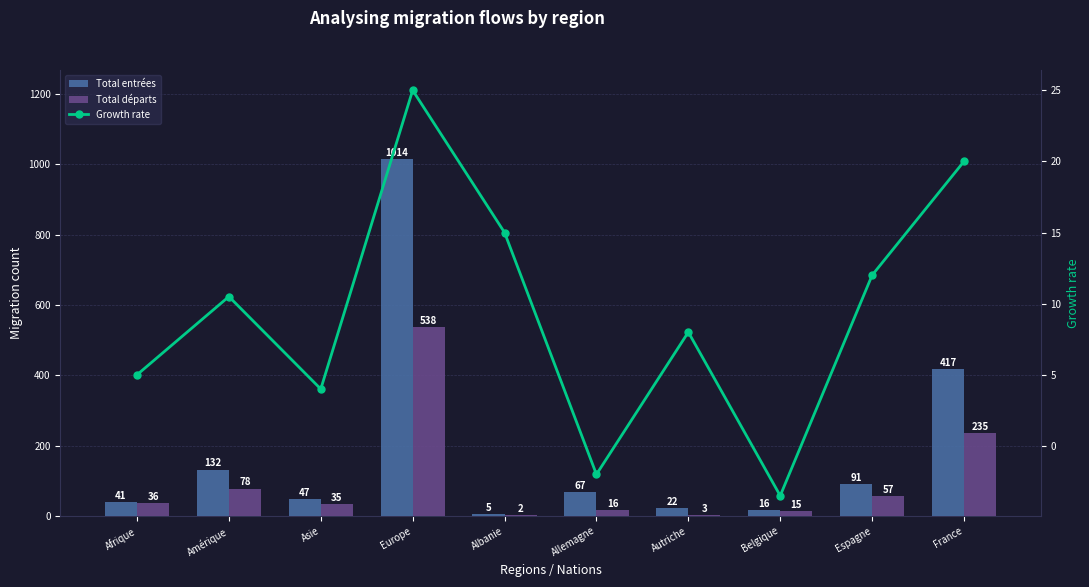

The Growth rate series shows 4.3 at Autriche. True or false?

False